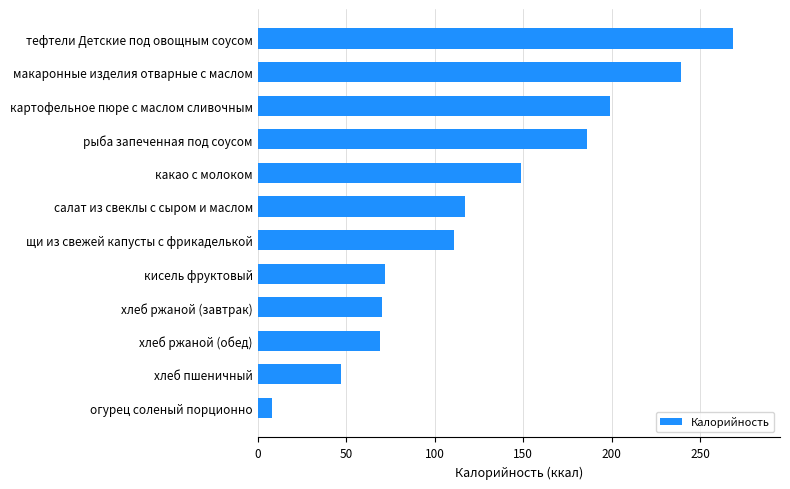

What is the maximum value shown in the chart?

268.3